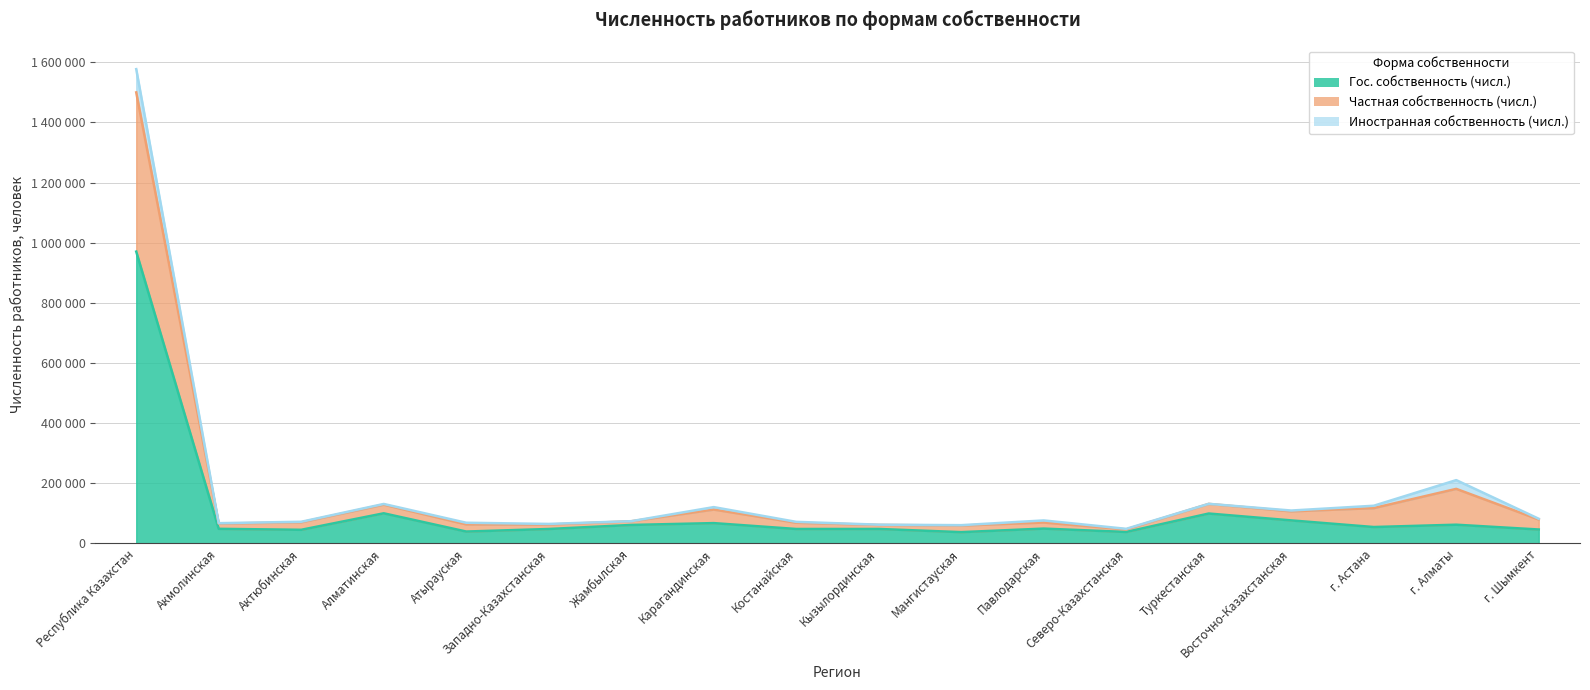

What is the label of the 17th point from the left?

г. Алматы